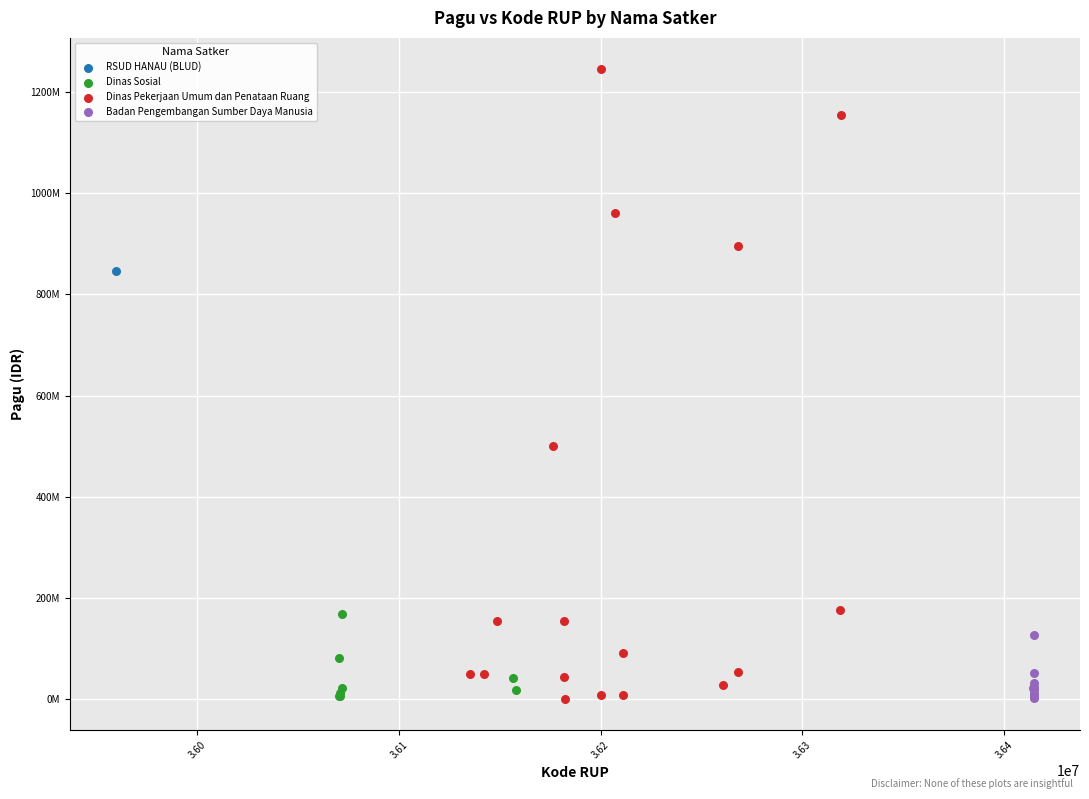

What are all the series names shown in the legend?

RSUD HANAU (BLUD), Dinas Sosial, Dinas Pekerjaan Umum dan Penataan Ruang, Badan Pengembangan Sumber Daya Manusia